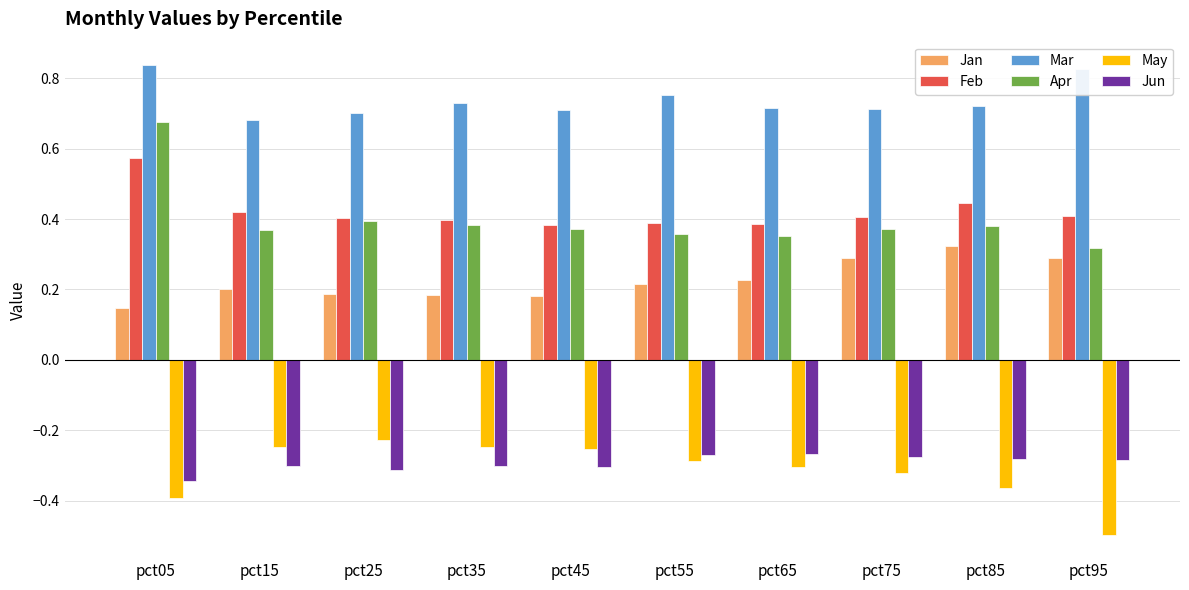

What is the minimum value for May?

-0.5